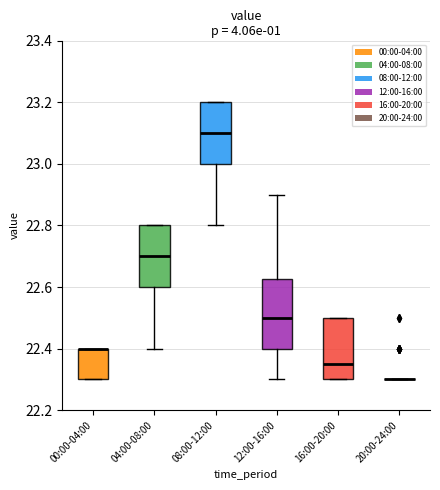

Reading left to right, read every box against the y-axis: the position of its median line, the range the box covers, and the ends of its whiskers. The values are not printed on the chart, so give them approximately, as read against the axis.

00:00-04:00: median 22.40 (drawn on the box's upper edge), box 22.30 to 22.40, whiskers 22.30 to 22.40
04:00-08:00: median 22.70, box 22.60 to 22.80, whiskers 22.40 to 22.80
08:00-12:00: median 23.10, box 23.00 to 23.20, whiskers 22.80 to 23.20
12:00-16:00: median 22.50, box 22.40 to 22.62, whiskers 22.30 to 22.90
16:00-20:00: median 22.36, box 22.30 to 22.50, whiskers 22.30 to 22.50
20:00-24:00: box collapsed to a line at 22.30, whiskers 22.30 to 22.30